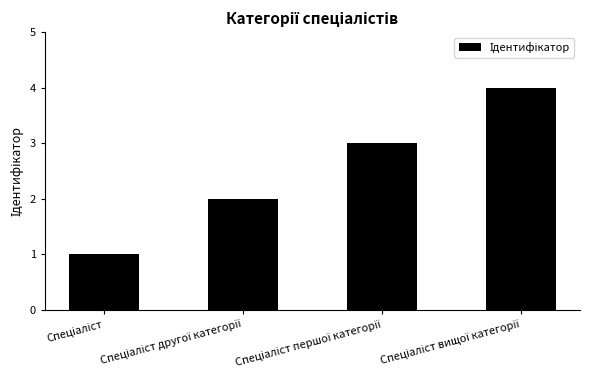

What is the sum of all values?

10